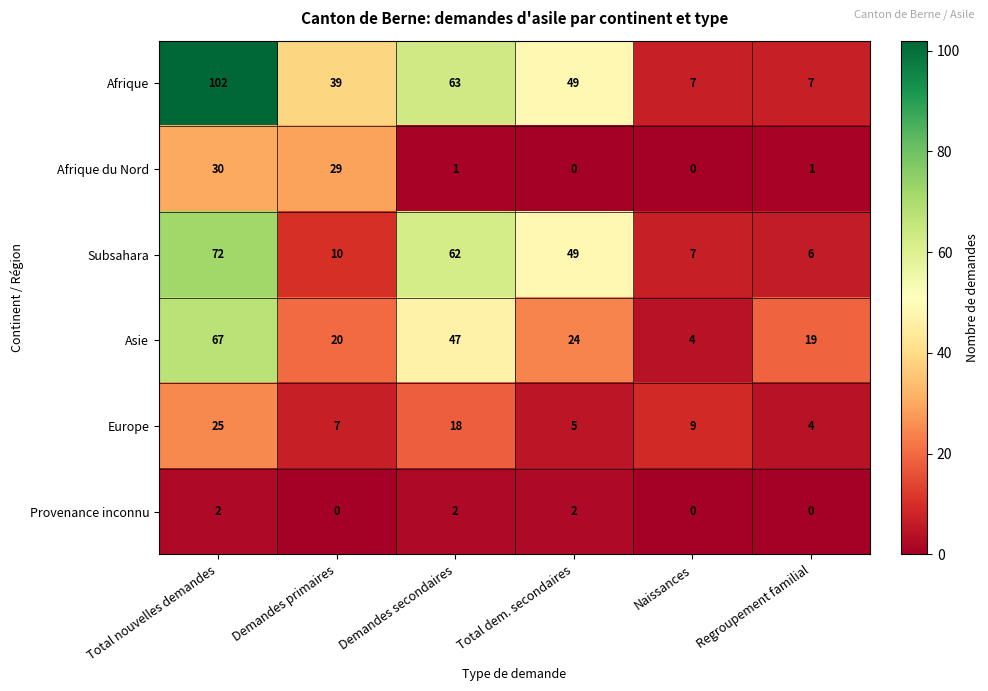

True or false: Afrique du Nord has a value of 16 at Demandes primaires.

False